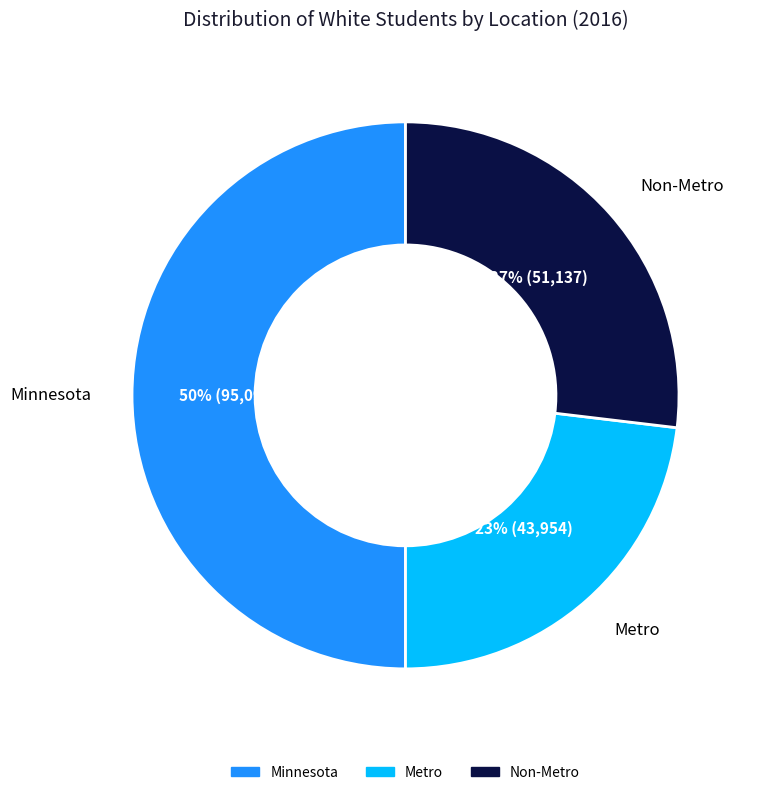

The Metro slice represents 16% of the pie. True or false?

False